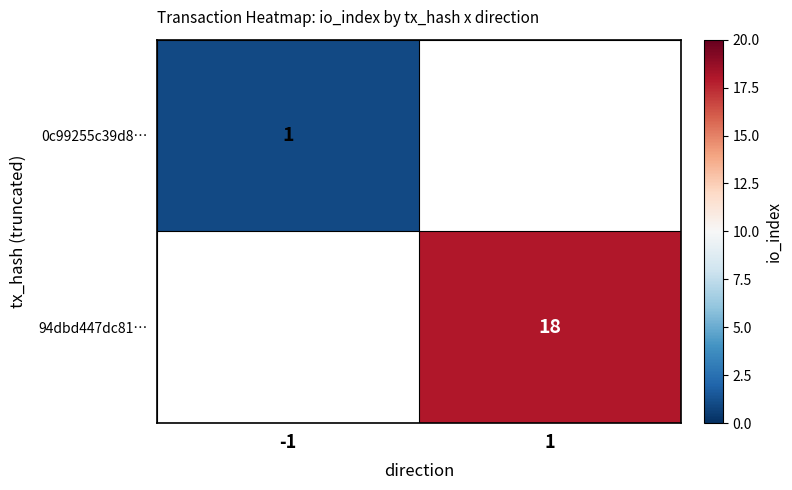

The 94dbd447dc81… series shows 4 at 1. True or false?

False